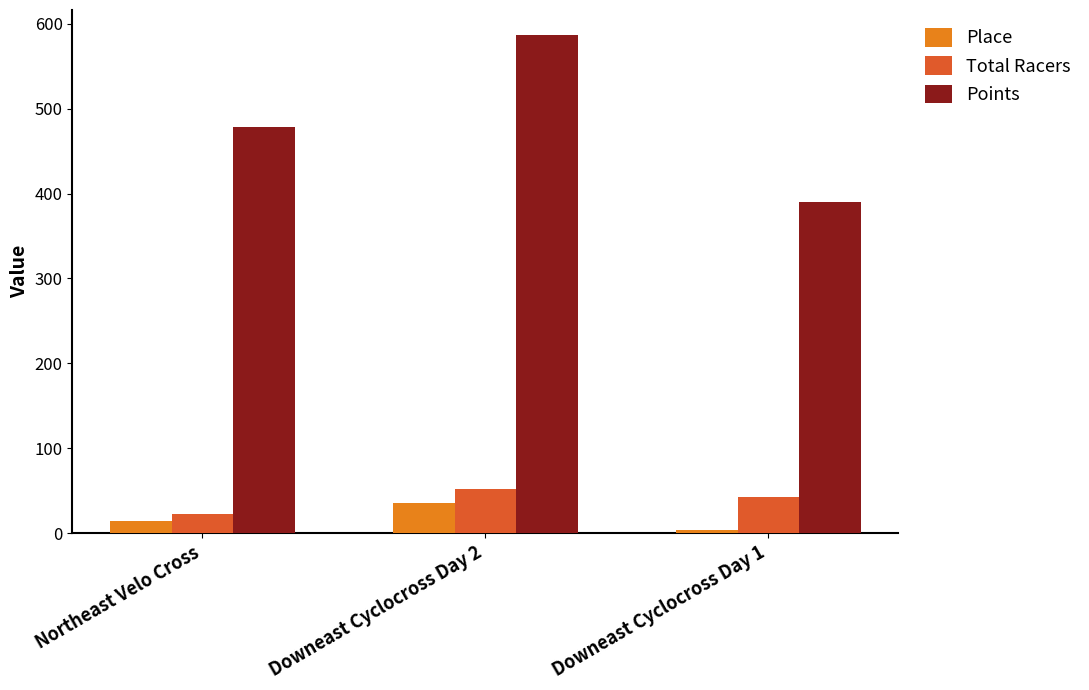

Where is Total Racers nearest to the value 37?

Downeast Cyclocross Day 1